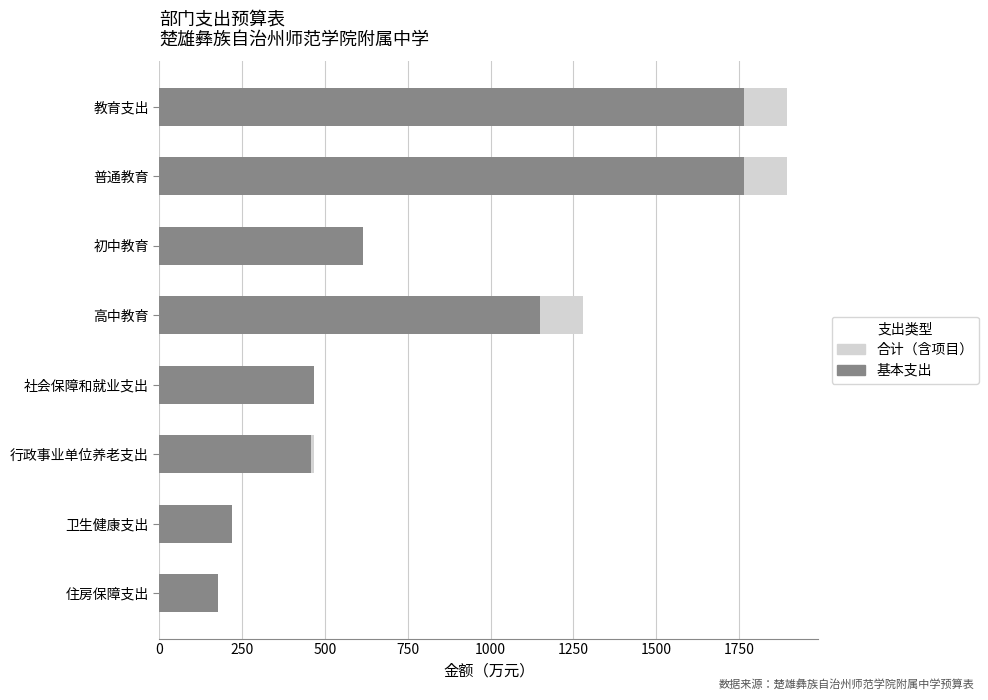

True or false: 合计（含项目支出） has a value of 2678.0 at 教育支出.

False